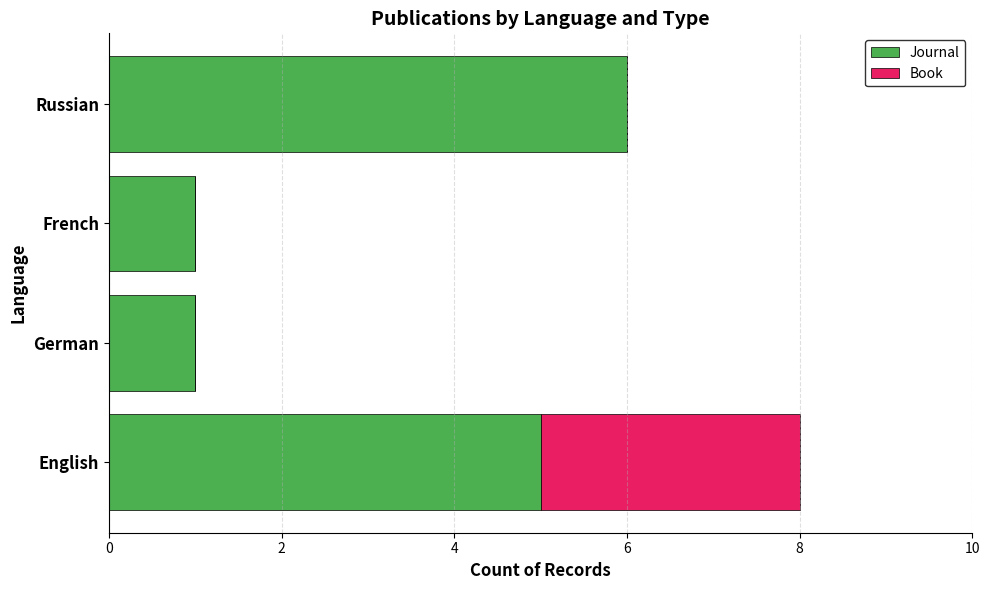

The Journal series shows 0 at German. True or false?

False